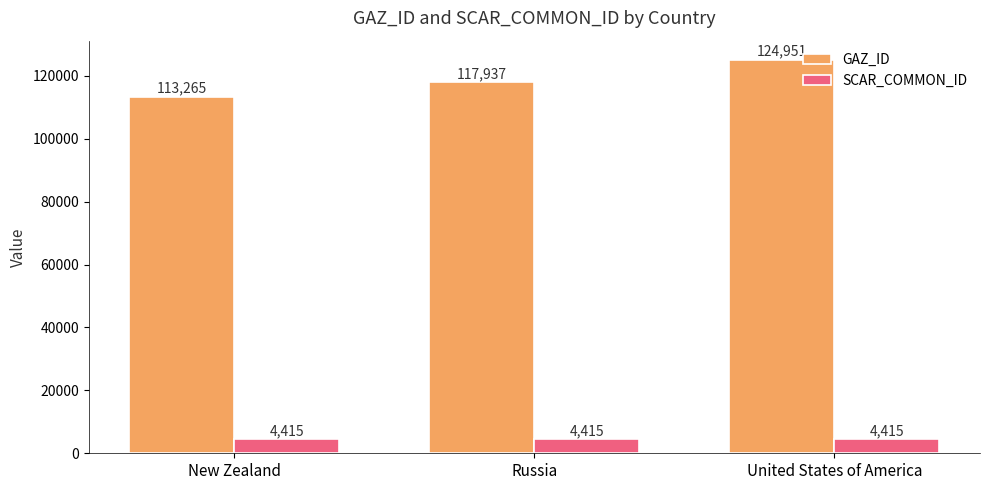

Read the GAZ_ID value at United States of America.

124951